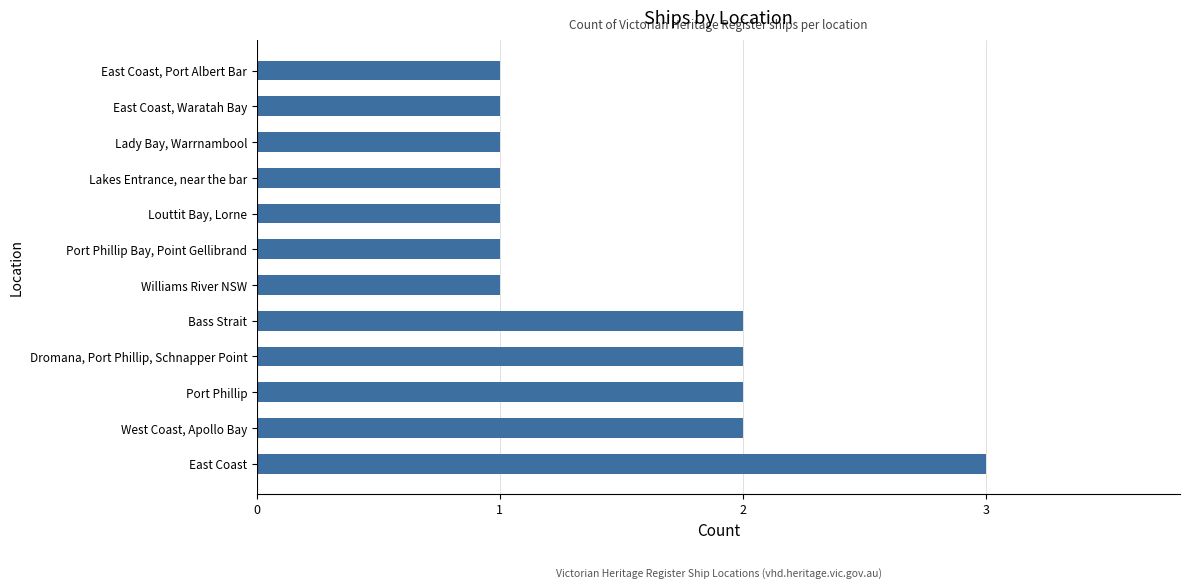

The value at East Coast is 3. True or false?

True